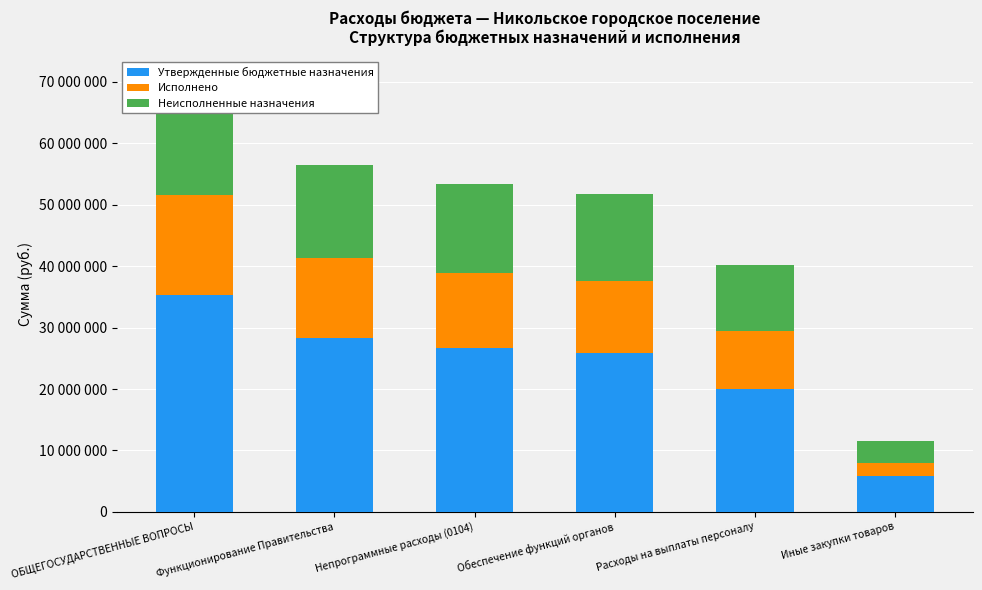

The Неисполненные назначения series shows 14453365.9 at Непрограммные расходы (0104). True or false?

True